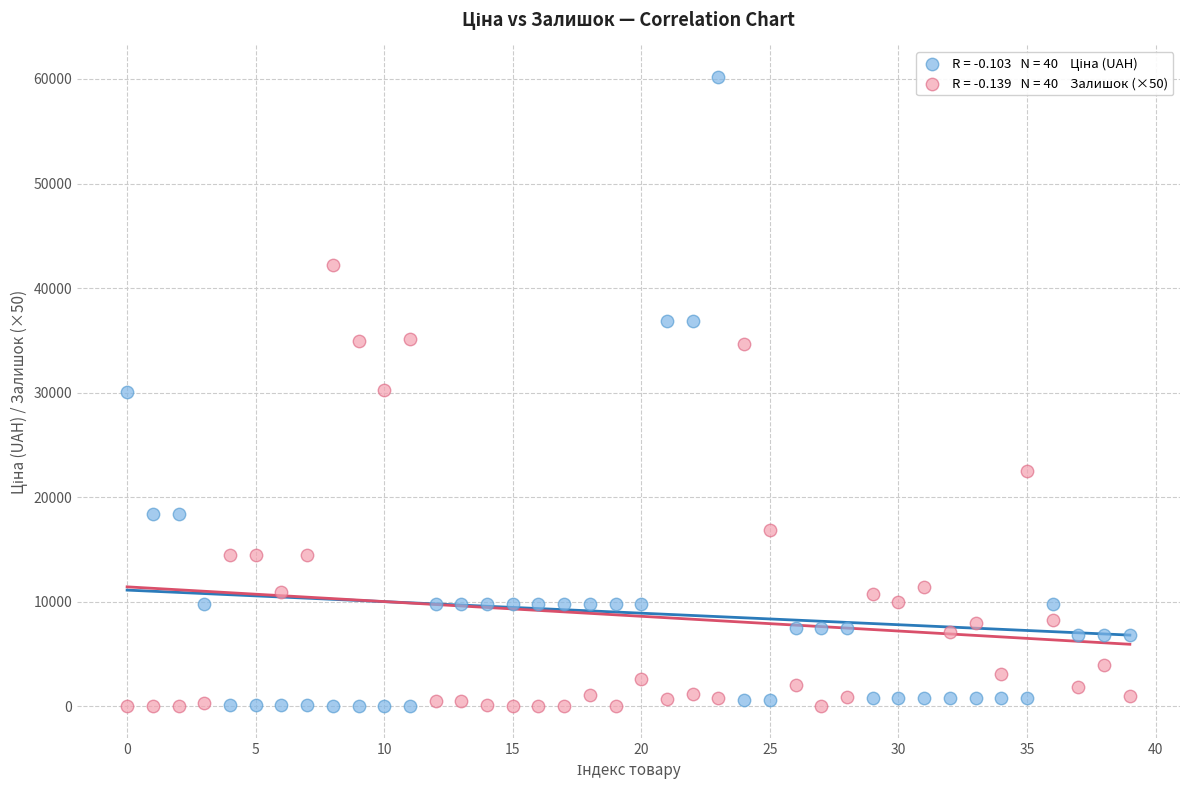

Across all data points, what is the range of Y values (max minus min)?

60205.6